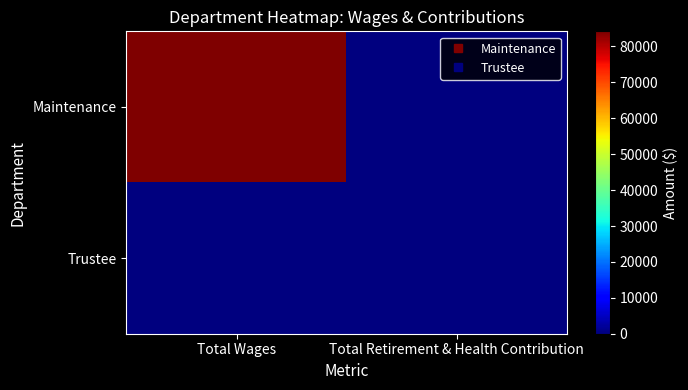

Which series changed the most between Total Wages and Total Retirement & Health Contribution?

Maintenance